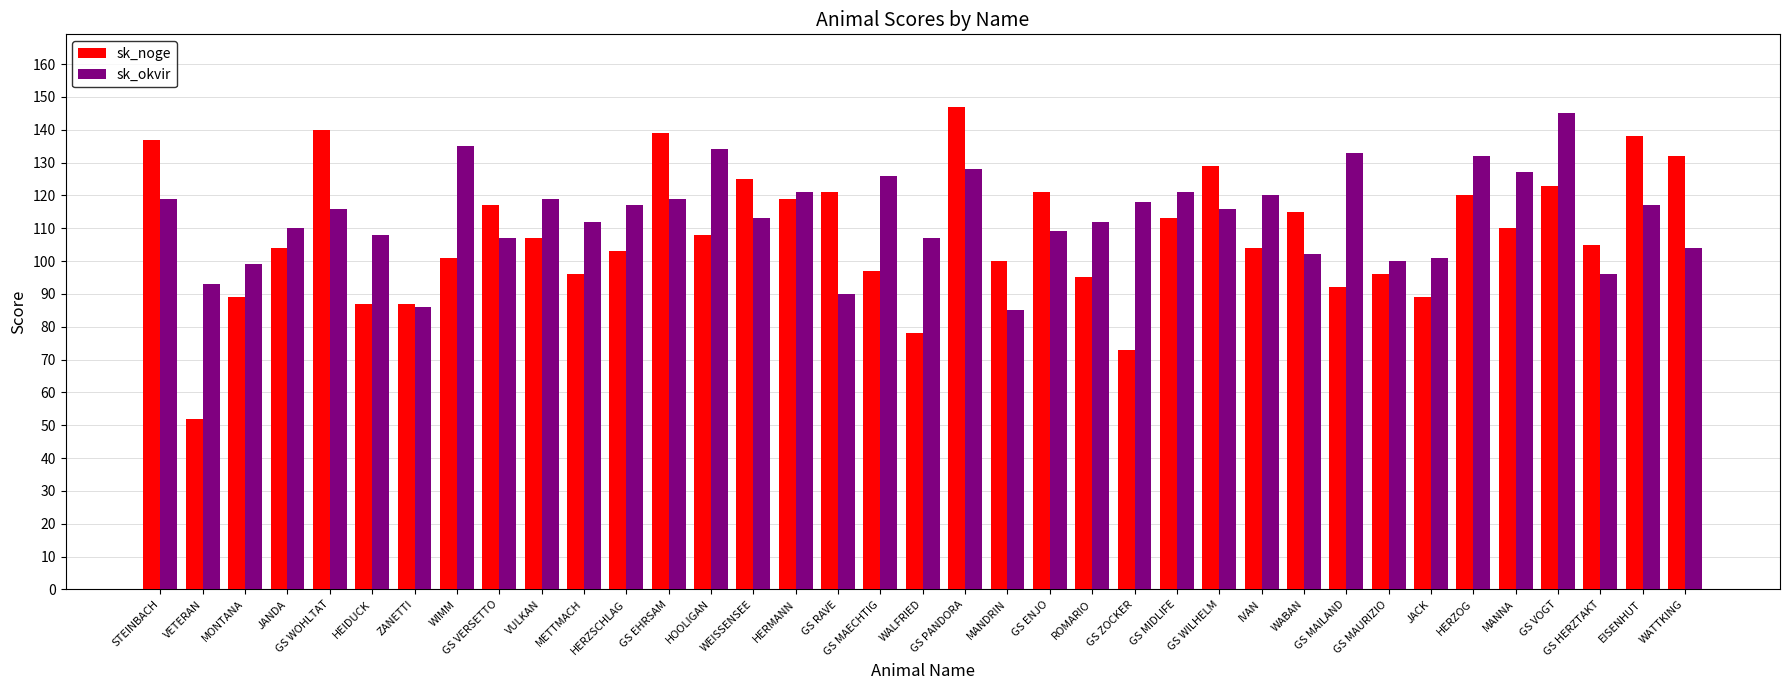

What value does the sk_noge series have at GS VOGT?

123